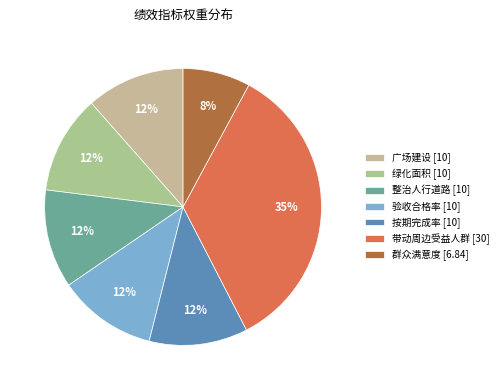

Is it true that 群众满意度 is 1% of the pie?

False